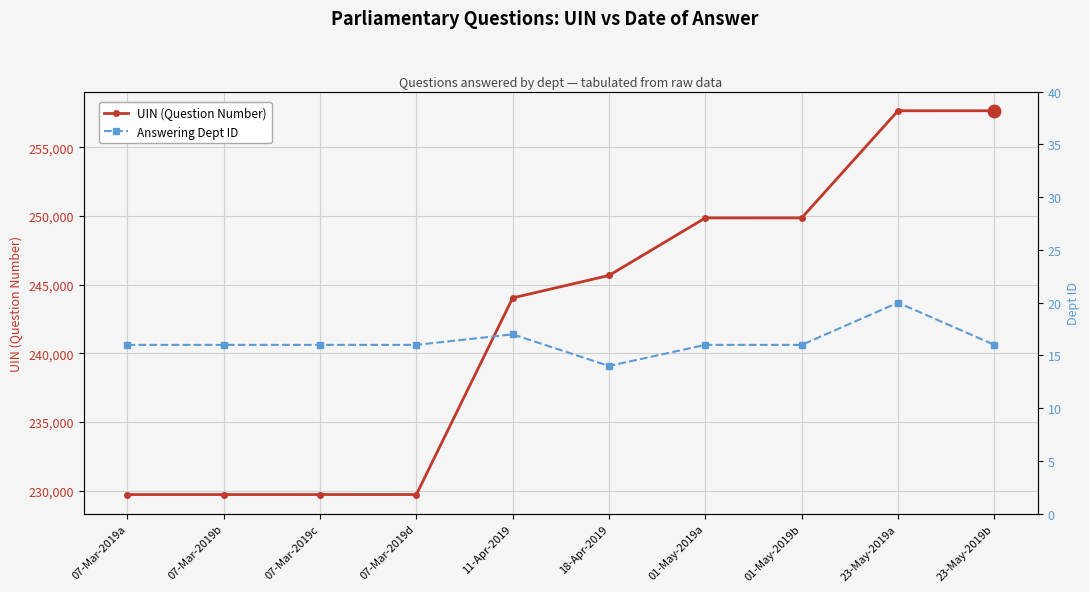

At which label does UIN (Question Number) reach its minimum?

07-Mar-2019a